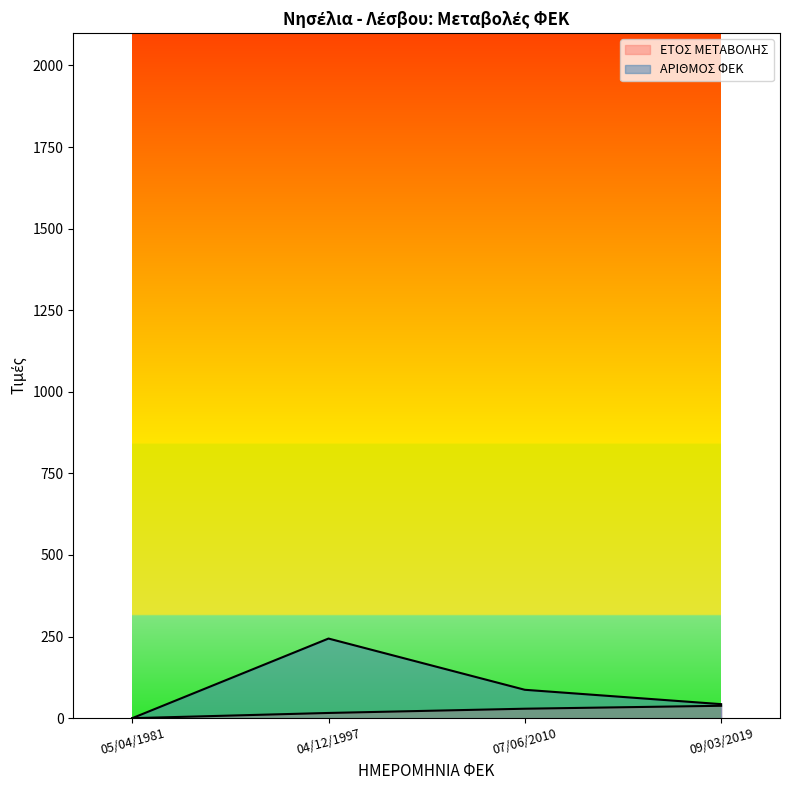

Count the ΕΤΟΣ ΜΕΤΑΒΟΛΗΣ values in the range 16 to 38.

3